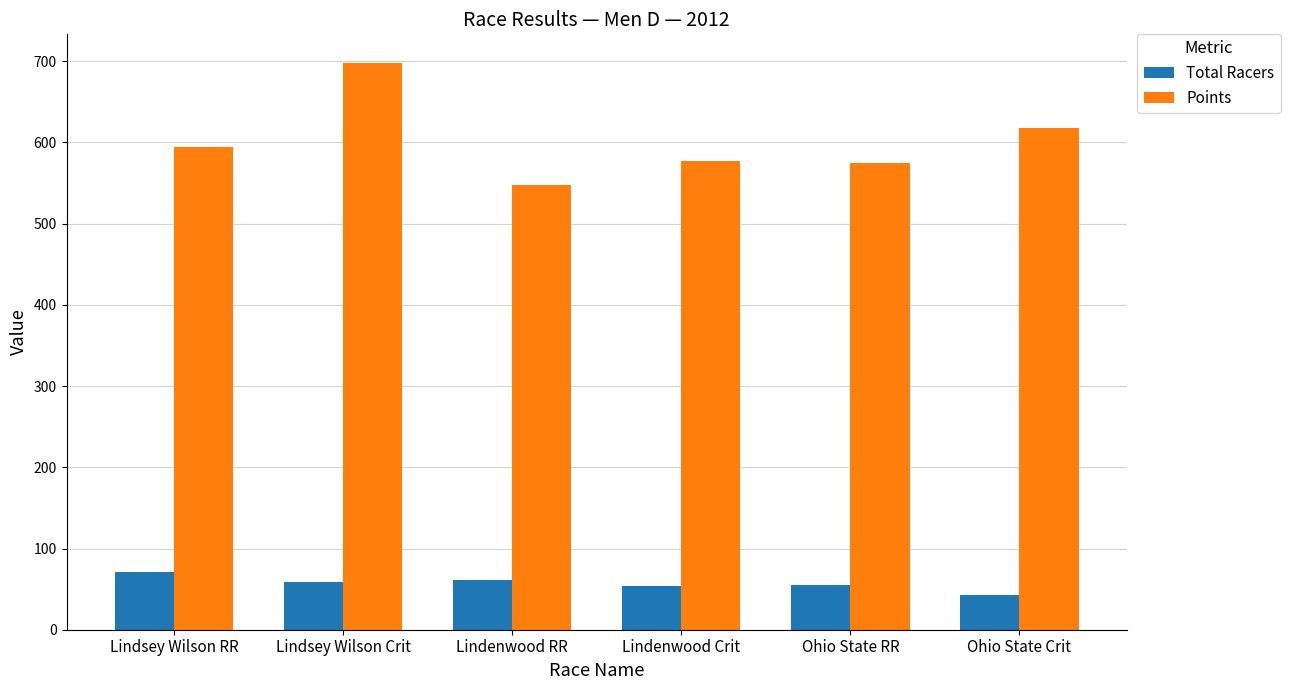

How many bars are there in each group?

2